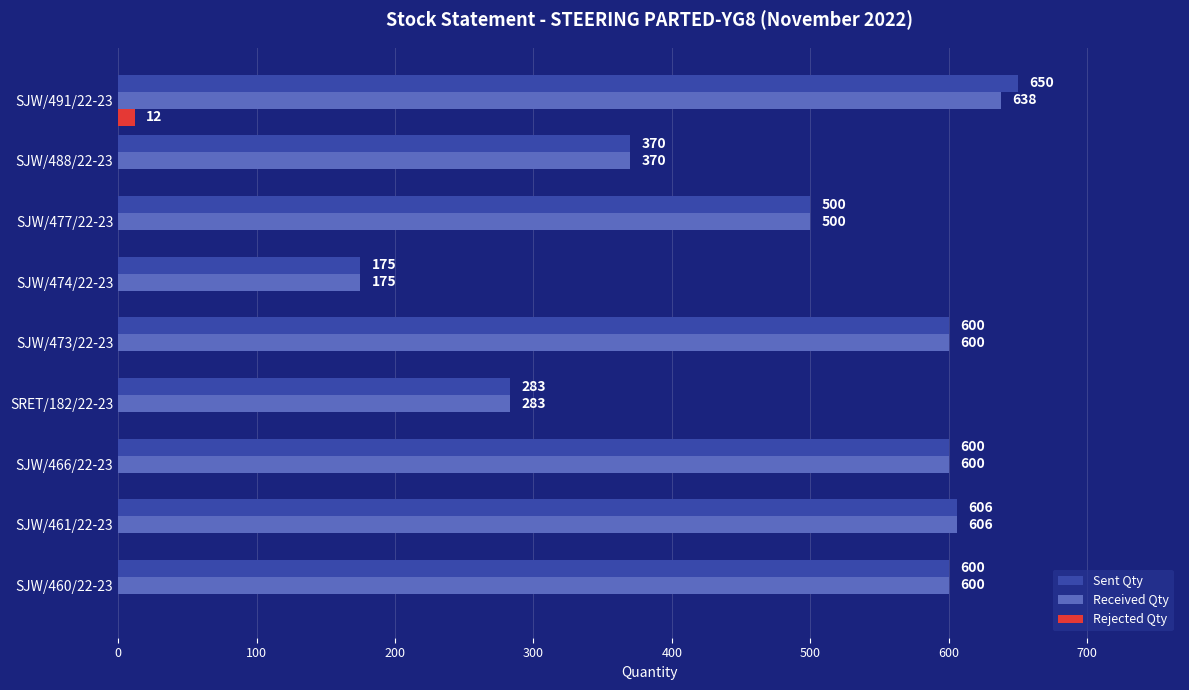

Is it true that Received Qty equals 154 at SJW/477/22-23?

False